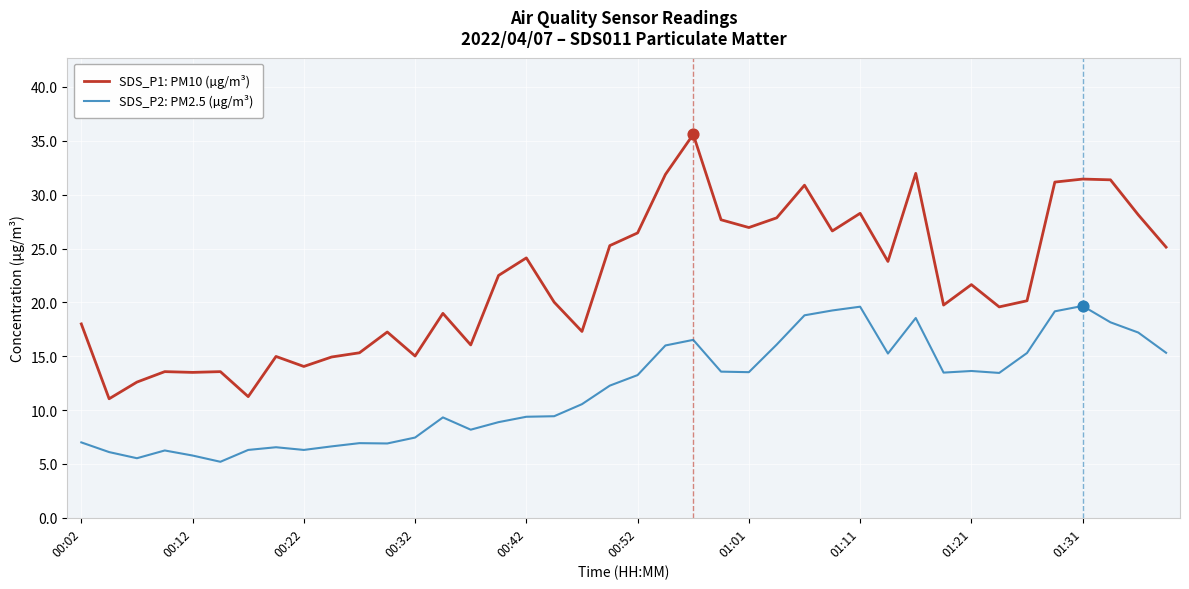

Which series has the largest range (max minus min)?

SDS_P1: PM10 (µg/m³)